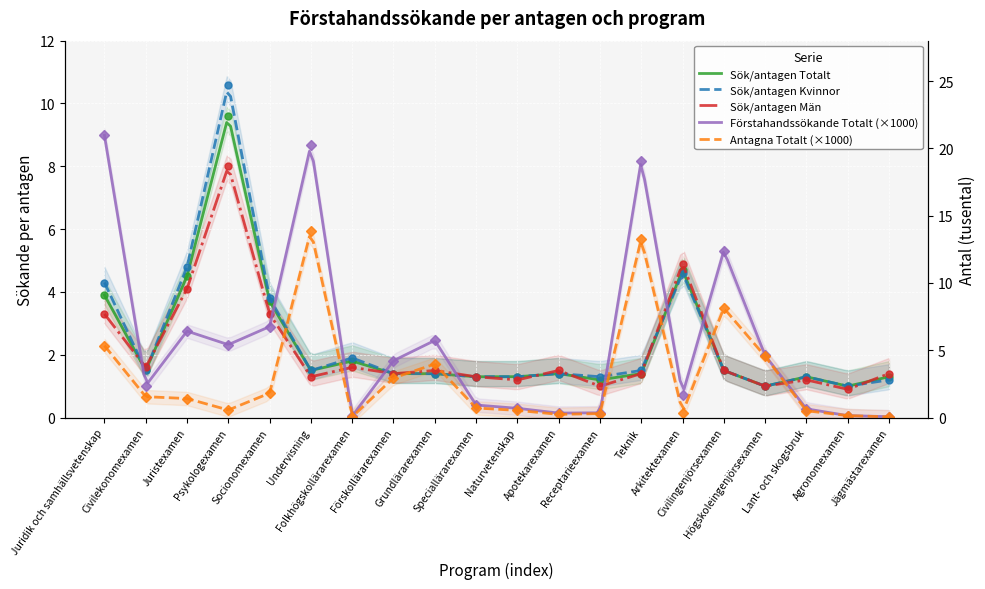

How many distinct data groups are displayed?

5